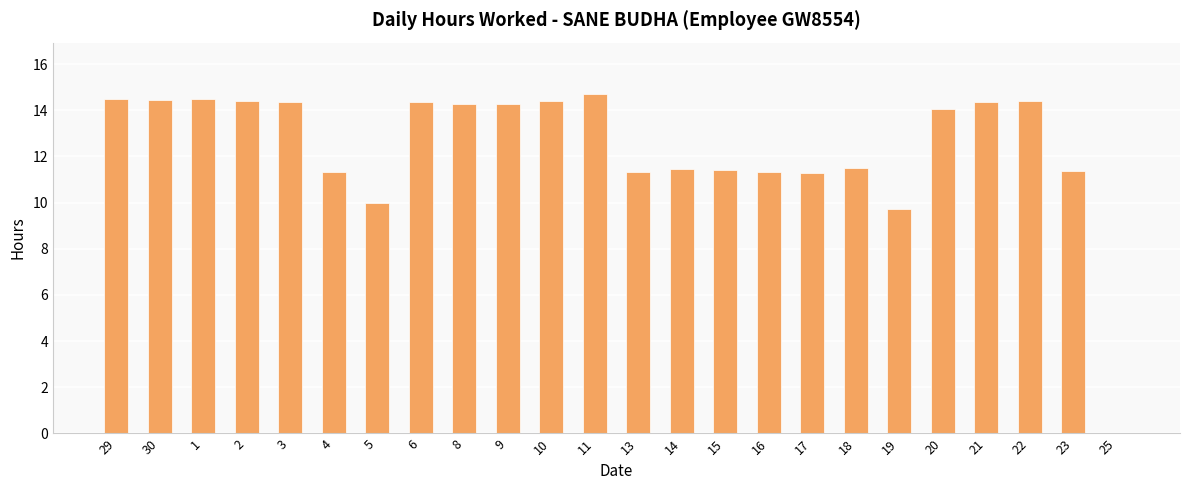

What is the change in value from 29 to 4?

-3.2